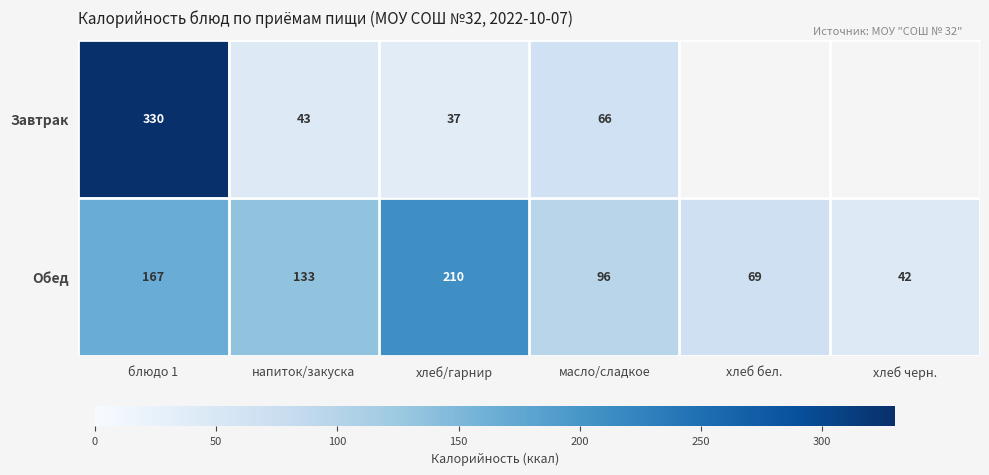

What is the difference between the highest and lowest values at хлеб/гарнир?

173